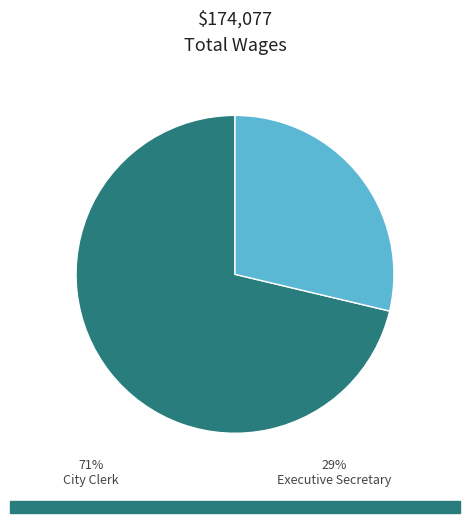

Is there any slice that represents more than half of the pie?

Yes